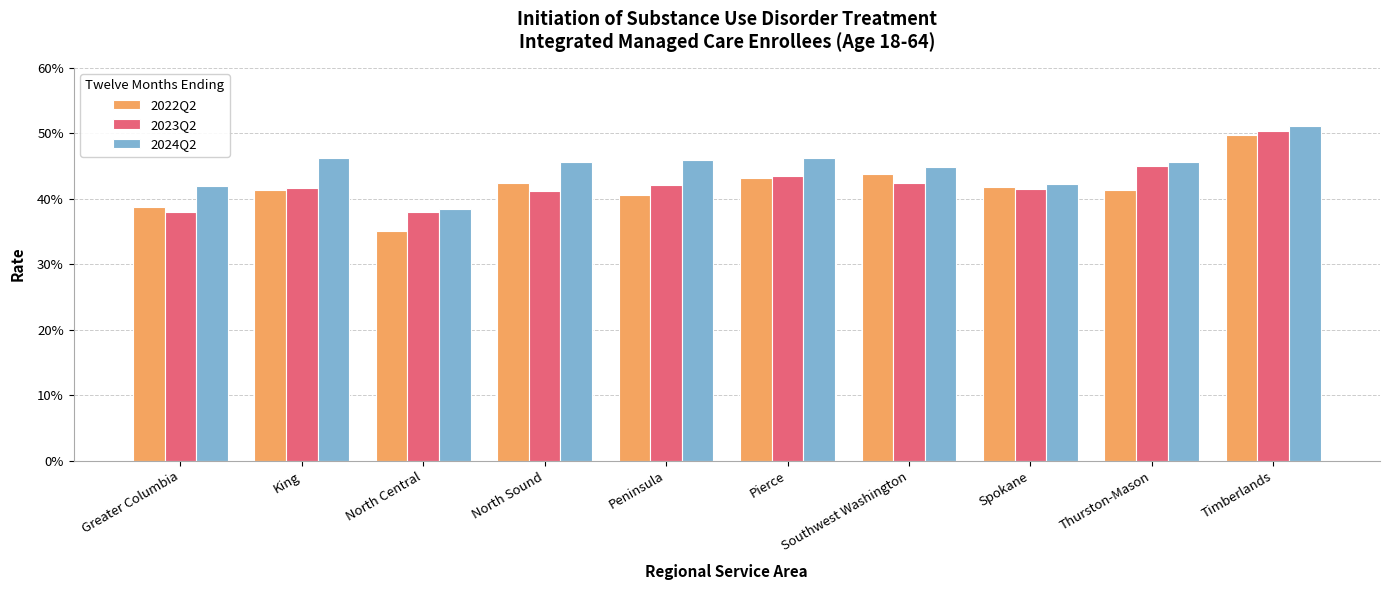

What are all the series names shown in the legend?

2022Q2, 2023Q2, 2024Q2